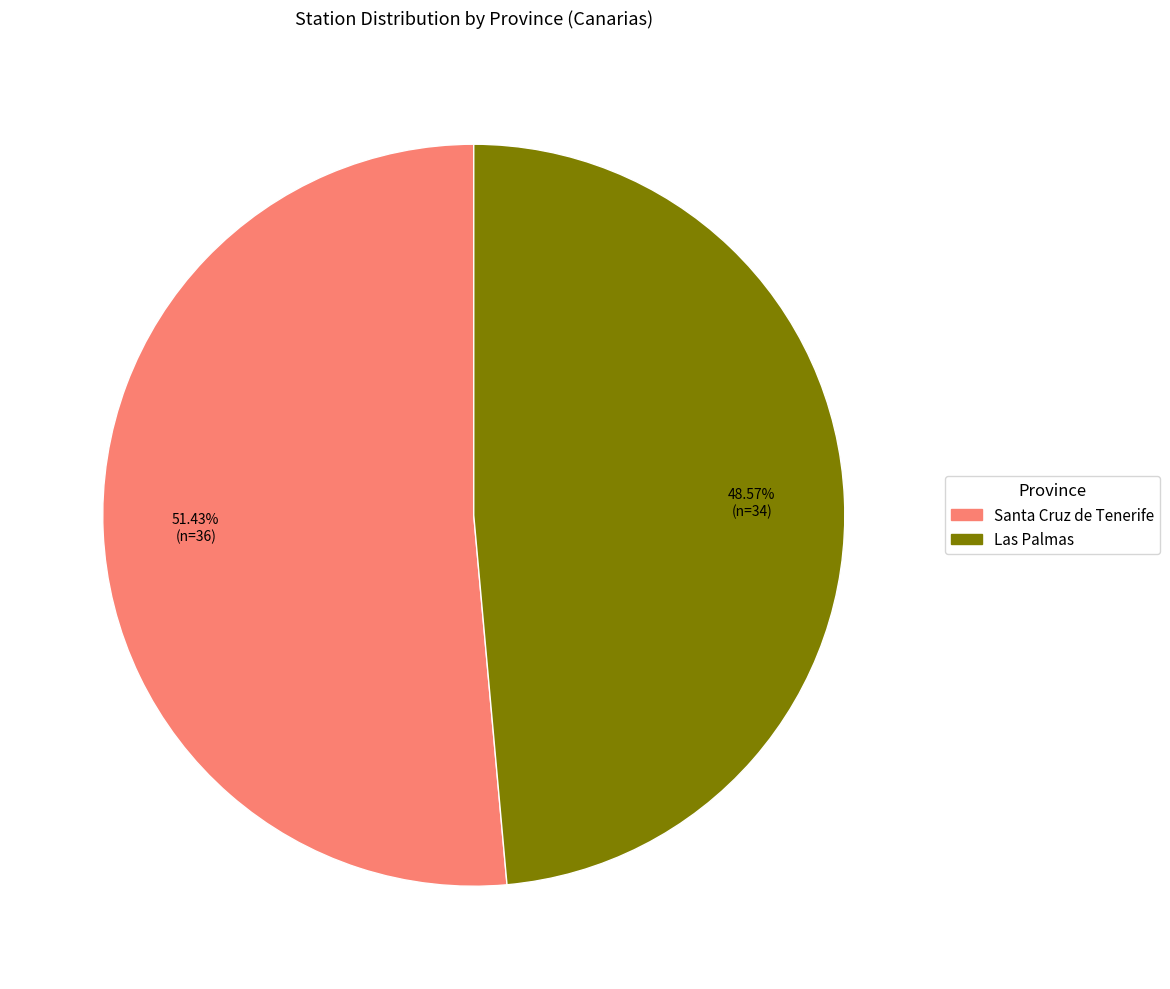

What is the ratio of the value at Las Palmas to the value at Santa Cruz de Tenerife?

0.9